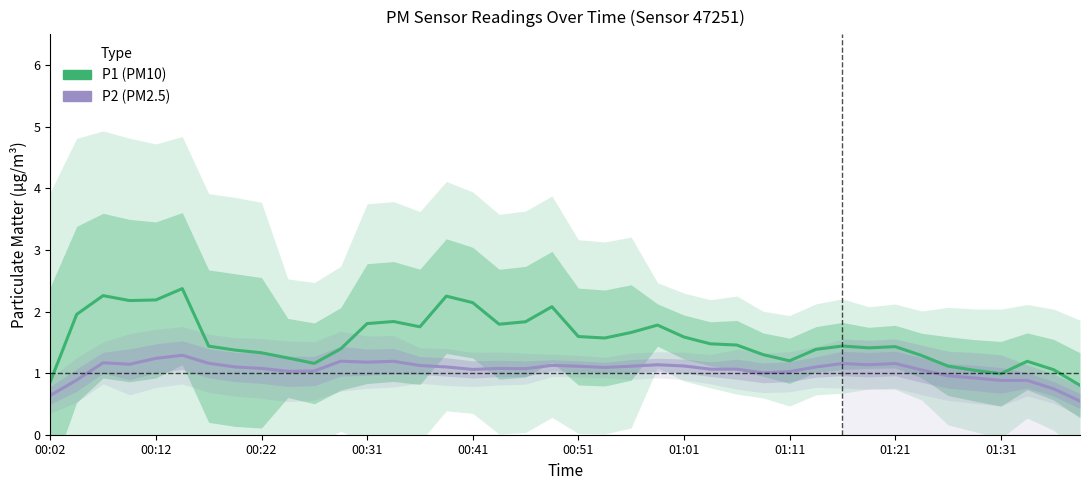

What is the spread (max minus min) of values at 18?

0.8